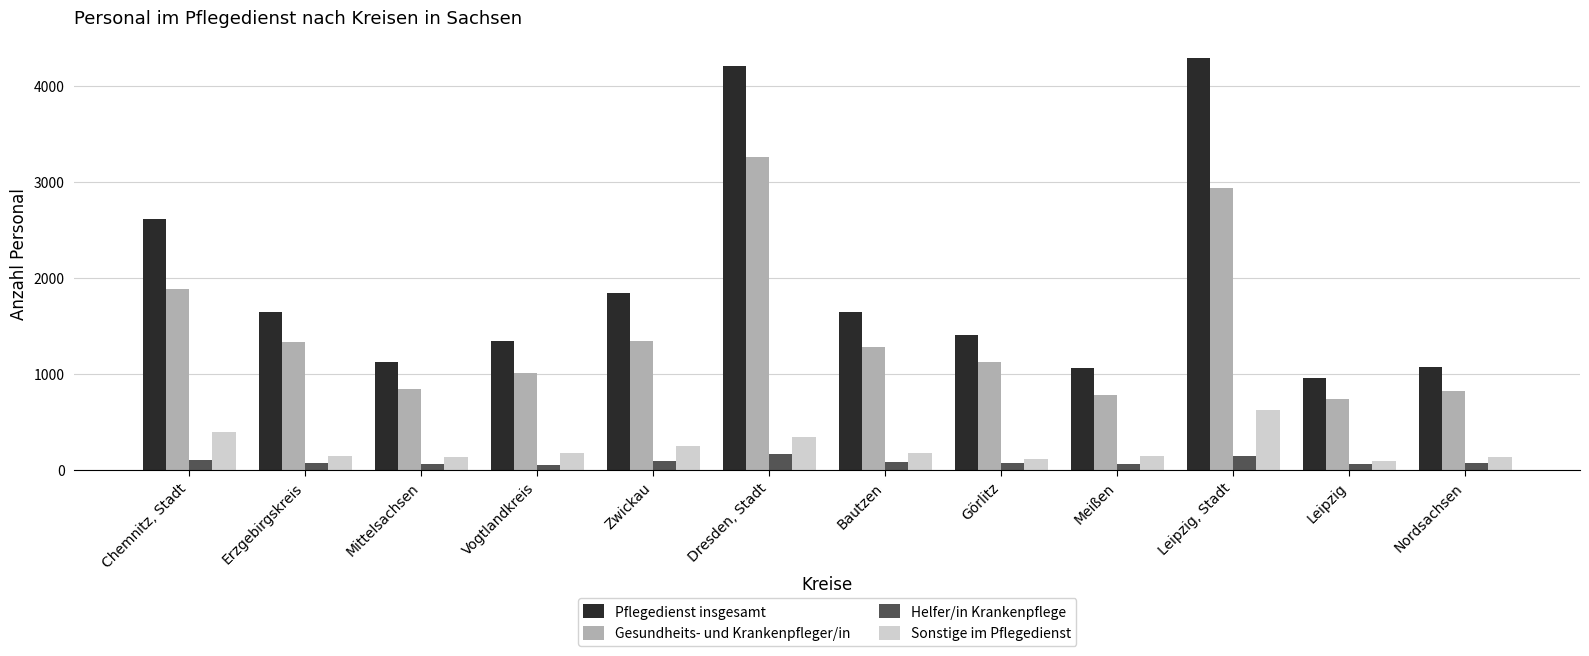

True or false: Sonstige im Pflegedienst has a value of 105 at Zwickau.

False